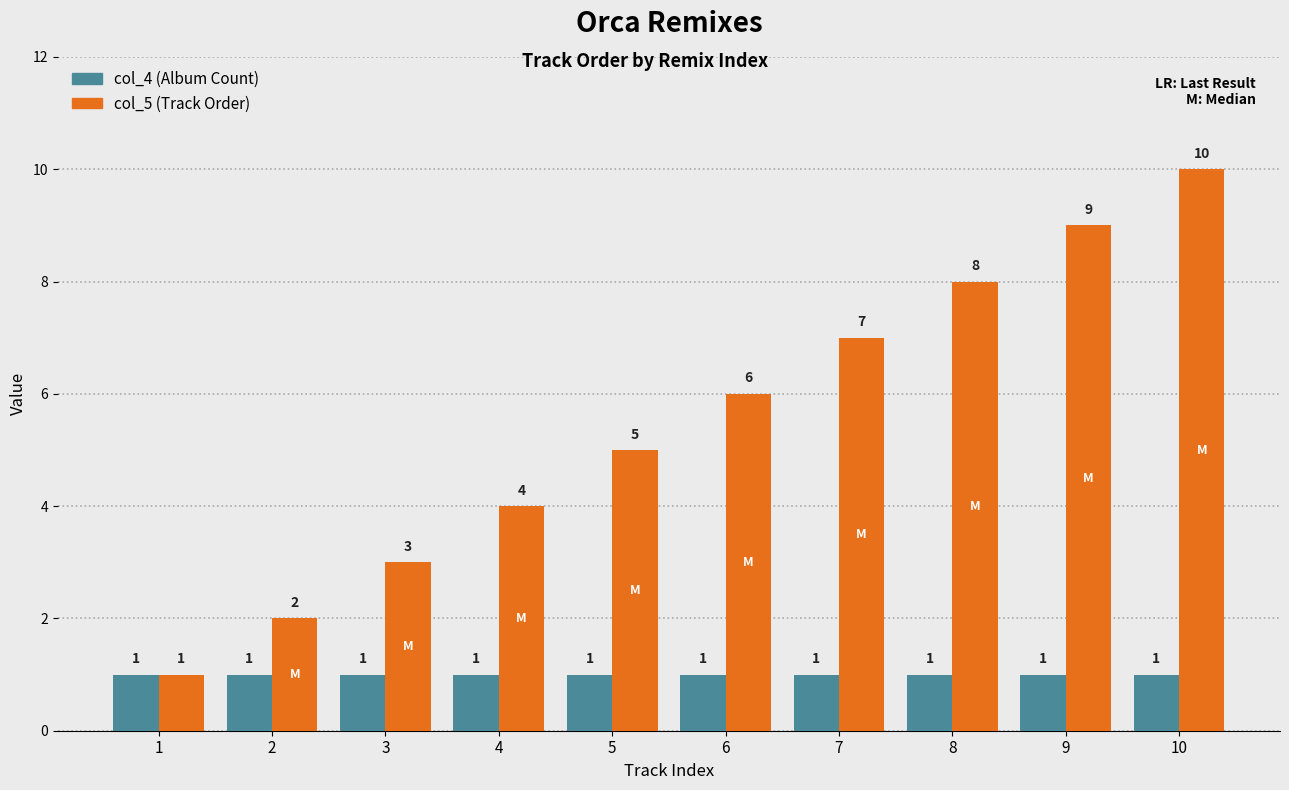

What is the total value across all series at 3?

4